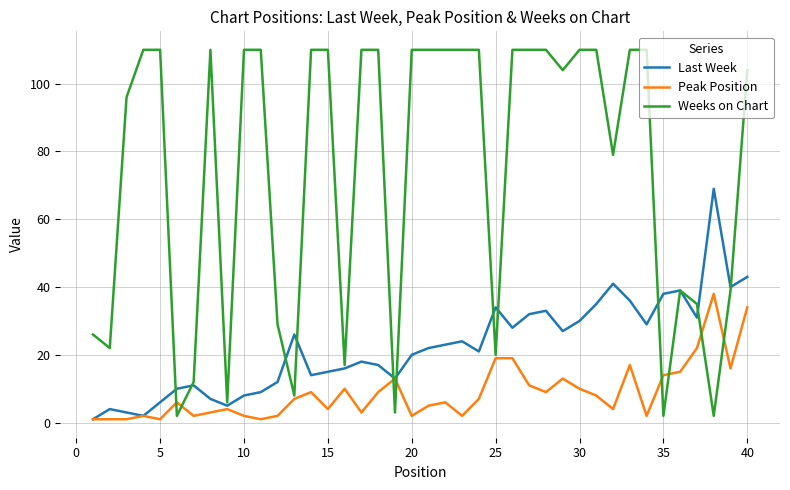

Which series has the widest spread of values?

Weeks on Chart